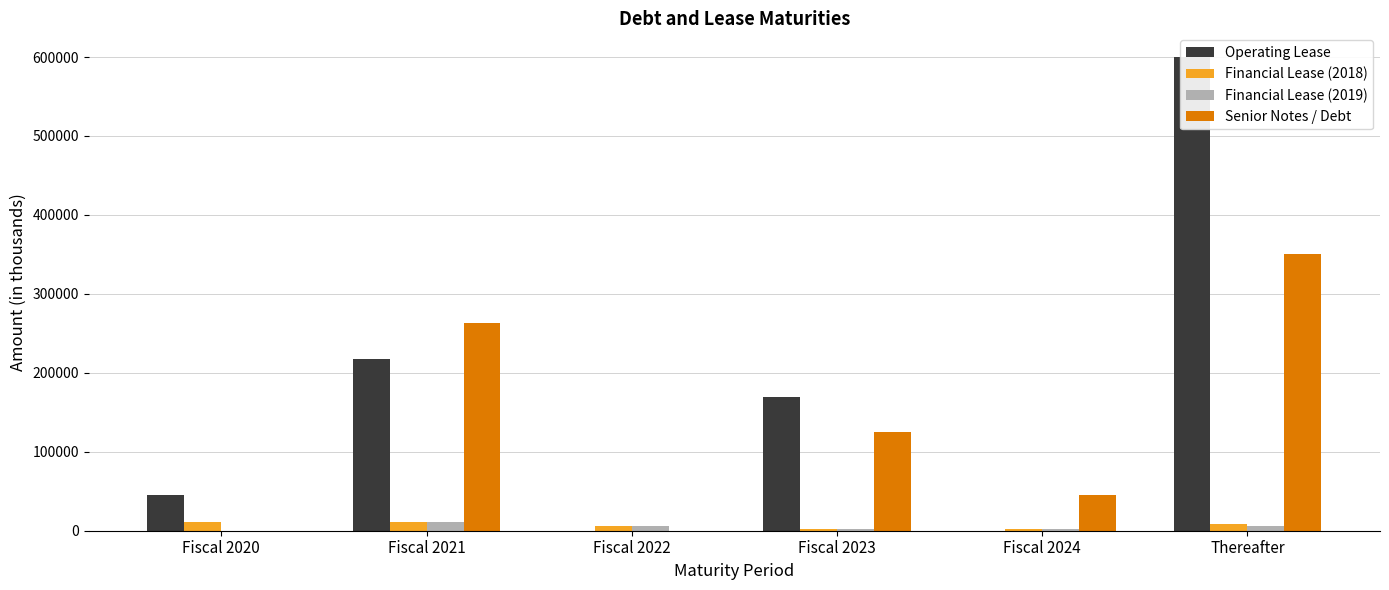

Which series has the largest total across all categories?

Operating Lease